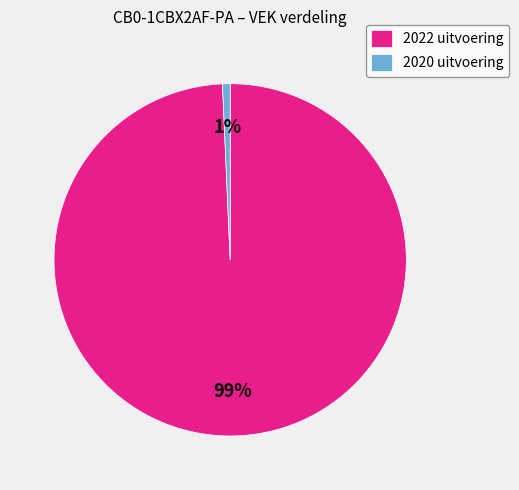

Which has a higher value, 2022 uitvoering or 2020 uitvoering?

2022 uitvoering